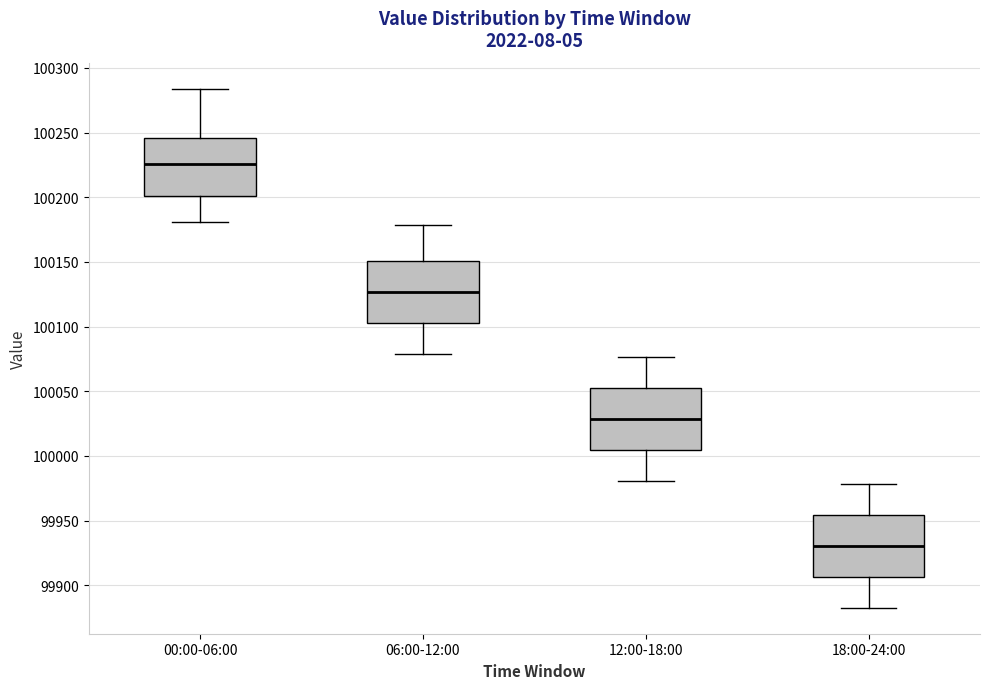

Where does the lower whisker of the box for 00:00-06:00 end on the y-axis? The values are not printed on the chart, so give them approximately, as read against the axis.

100180